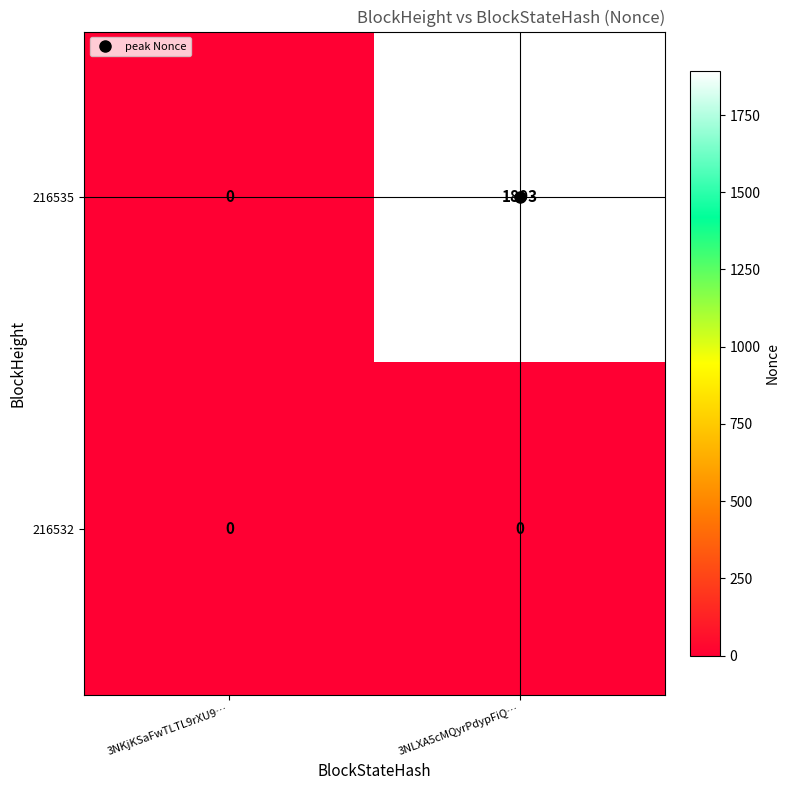

True or false: 216532 has a value of 0 at 3NLXA5cMQyrPdypFiQ….

True